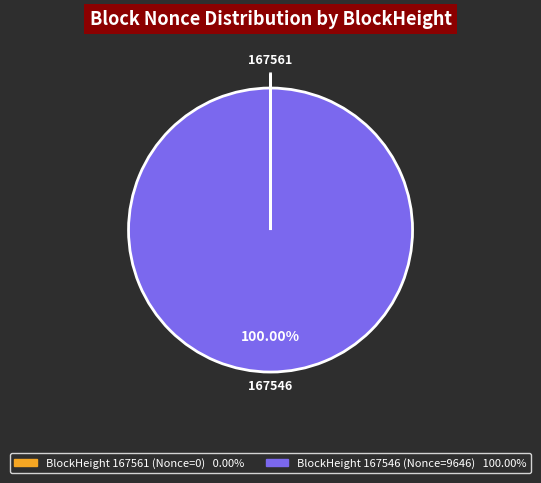

Is there a majority slice in this chart?

Yes